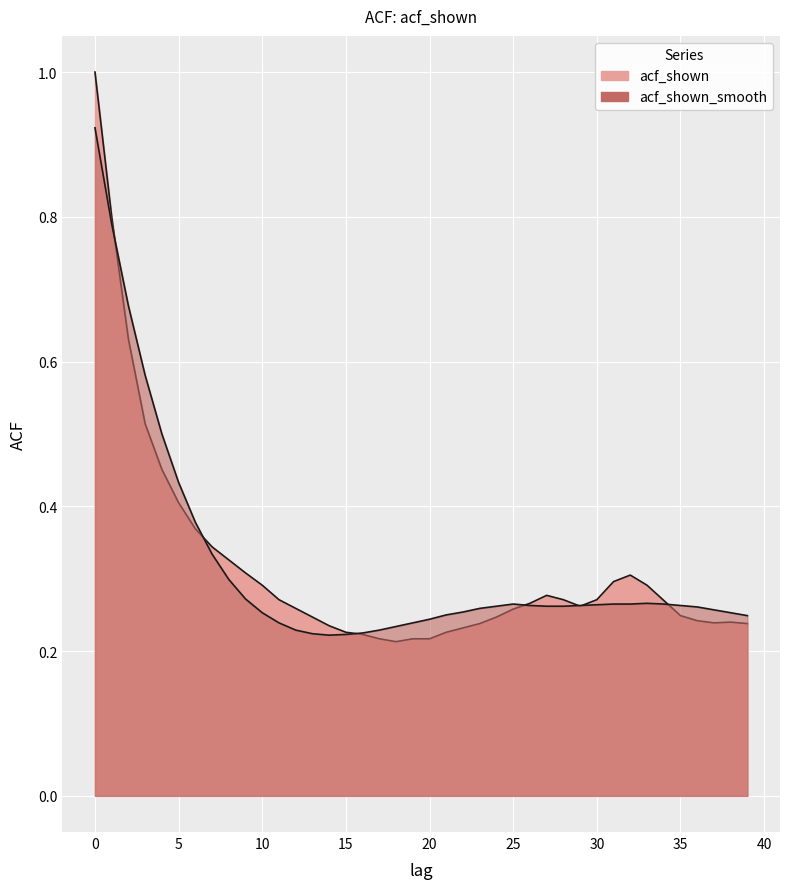

Reading right to left, list all the values displayed in this chart.

acf_shown: 39=0.2	38=0.2	37=0.2	36=0.2	35=0.2	34=0.3	33=0.3	32=0.3	31=0.3	30=0.3	29=0.3	28=0.3	27=0.3	26=0.3	25=0.3	24=0.2	23=0.2	22=0.2	21=0.2	20=0.2	19=0.2	18=0.2	17=0.2	16=0.2	15=0.2	14=0.2	13=0.2	12=0.3	11=0.3	10=0.3	9=0.3	8=0.3	7=0.3	6=0.4	5=0.4	4=0.5	3=0.5	2=0.6	1=0.8	0=1.0
acf_shown_smooth: 39=0.2	38=0.3	37=0.3	36=0.3	35=0.3	34=0.3	33=0.3	32=0.3	31=0.3	30=0.3	29=0.3	28=0.3	27=0.3	26=0.3	25=0.3	24=0.3	23=0.3	22=0.3	21=0.2	20=0.2	19=0.2	18=0.2	17=0.2	16=0.2	15=0.2	14=0.2	13=0.2	12=0.2	11=0.2	10=0.3	9=0.3	8=0.3	7=0.3	6=0.4	5=0.4	4=0.5	3=0.6	2=0.7	1=0.8	0=0.9